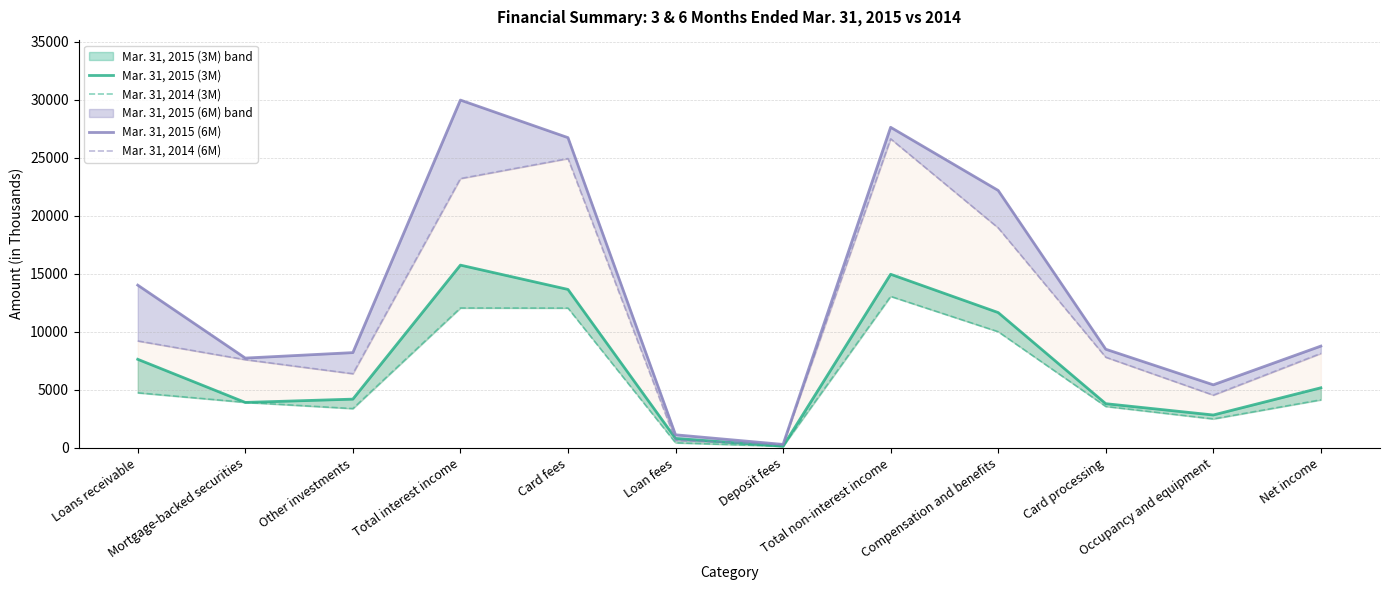

Reading left to right, what are all the values shown in this chart?

Mar. 31, 2015 (3M): 7637	3919	4203	15759	13663	813	141	14970	11668	3810	2835	5181
Mar. 31, 2014 (3M): 4750	3925	3388	12063	12055	438	140	13063	10019	3573	2498	4144
Mar. 31, 2015 (6M): 14033	7743	8215	29991	26752	1127	297	27644	22199	8506	5438	8776
Mar. 31, 2014 (6M): 9221	7608	6396	23225	24948	645	297	26650	18970	7818	4549	8146